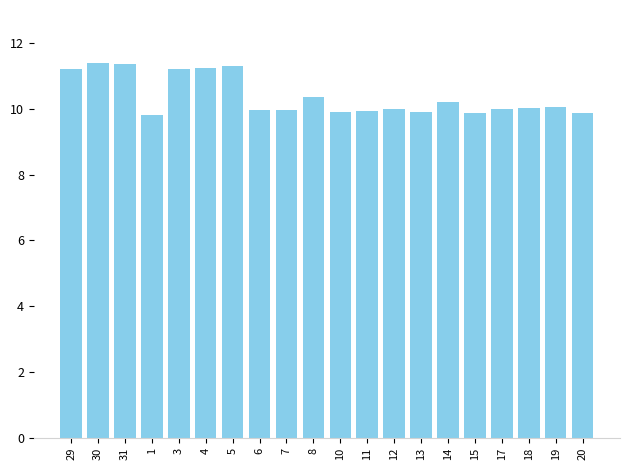

Approximately how many times larger is the value at 7 compared to 6?

1.0